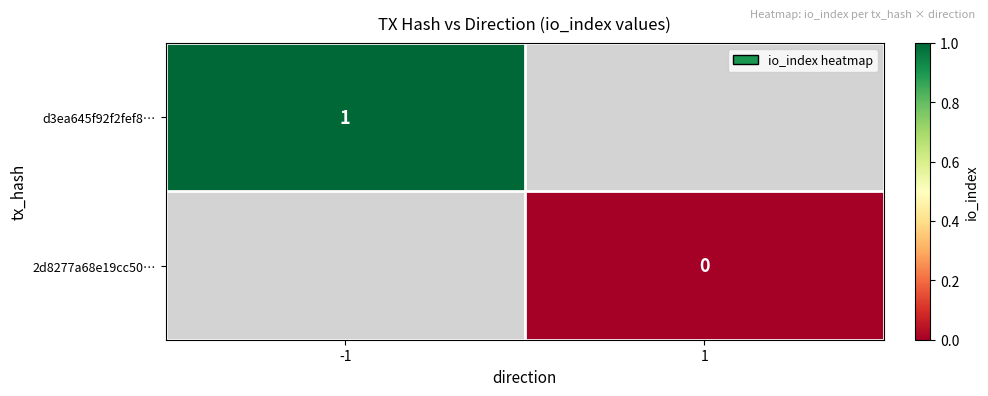

The d3ea645f92f2fef8… series shows 0 at -1. True or false?

False